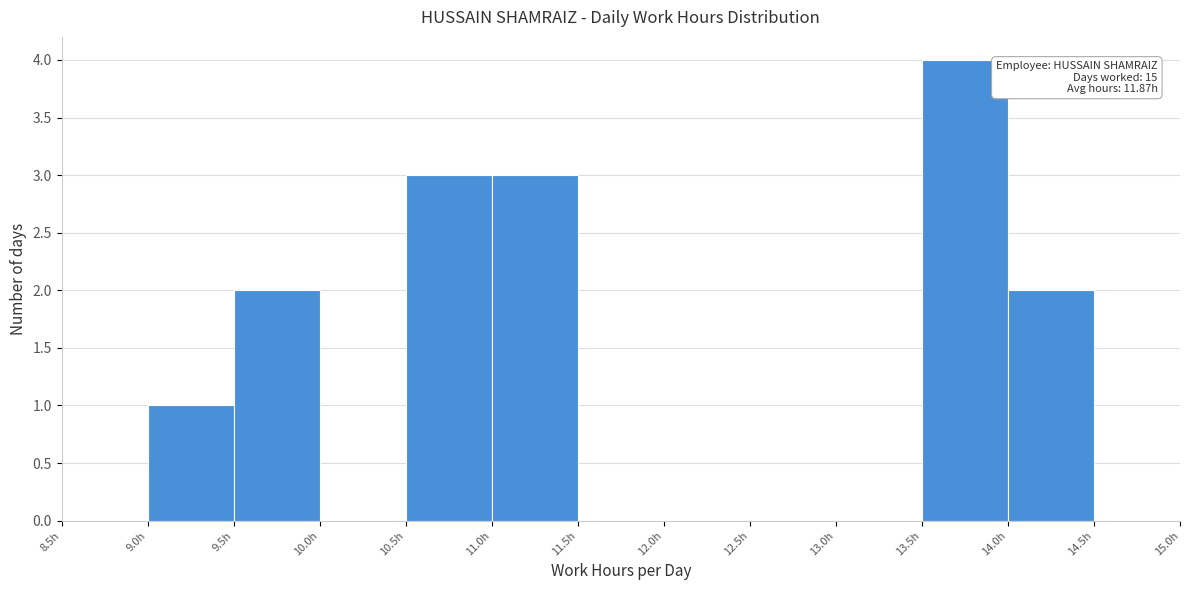

Which range on the x-axis has the tallest bar?

13.5 to 14.0